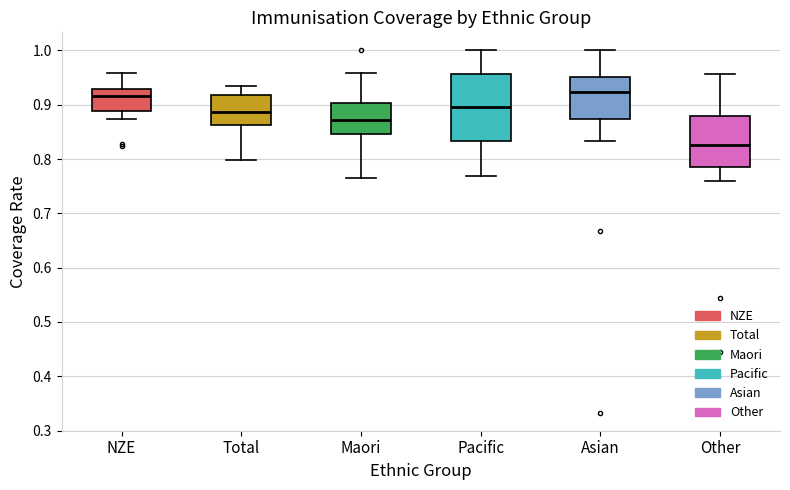

Reading left to right, transcribe this box plot: for each box, give where its median line is, the range the box spans, and where its two whiskers end, as read against the y-axis. The values are not printed on the chart, so give them approximately, as read against the axis.

NZE: median 0.92, box 0.89 to 0.93, whiskers 0.87 to 0.96
Total: median 0.89, box 0.86 to 0.92, whiskers 0.80 to 0.94
Maori: median 0.87, box 0.85 to 0.90, whiskers 0.77 to 0.96
Pacific: median 0.90, box 0.83 to 0.96, whiskers 0.77 to 1.00
Asian: median 0.92, box 0.87 to 0.95, whiskers 0.83 to 1.00
Other: median 0.83, box 0.79 to 0.88, whiskers 0.76 to 0.96